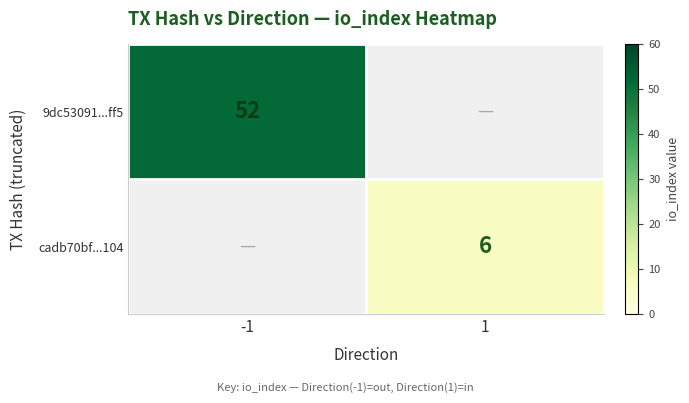

The value of 9dc53091...ff5 at -1 is 18. True or false?

False